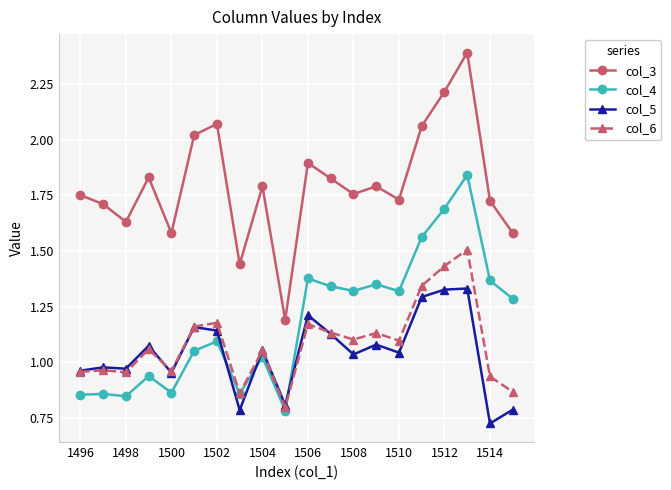

Which series has the widest spread of values?

col_3